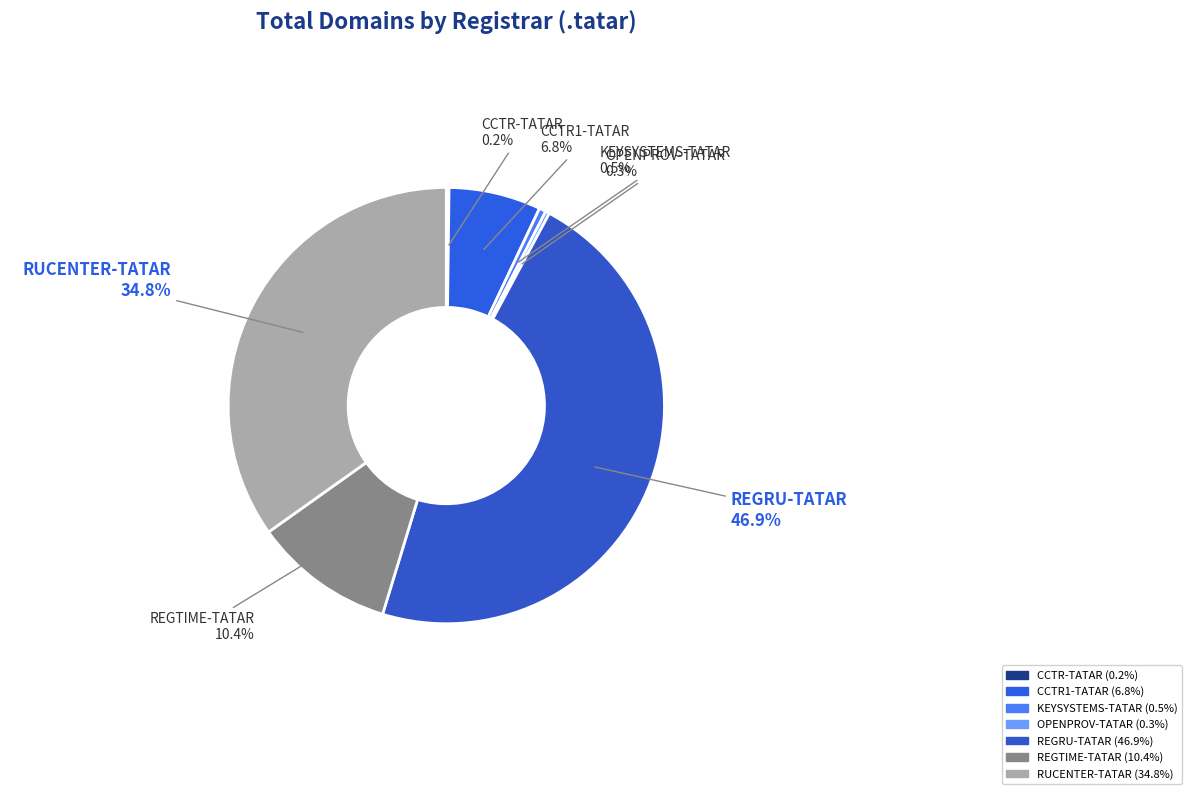

Between KEYSYSTEMS-TATAR and RUCENTER-TATAR, which is larger?

RUCENTER-TATAR